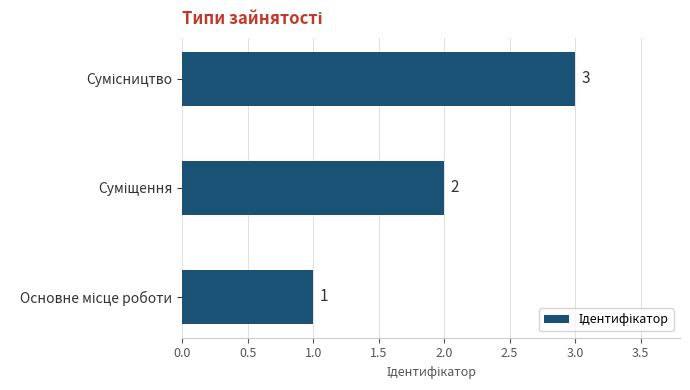

How many values are between 1 and 3?

3